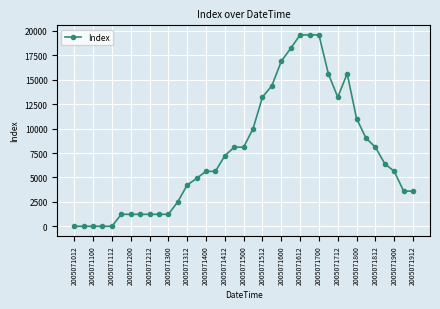

What is the greatest value displayed?

19600